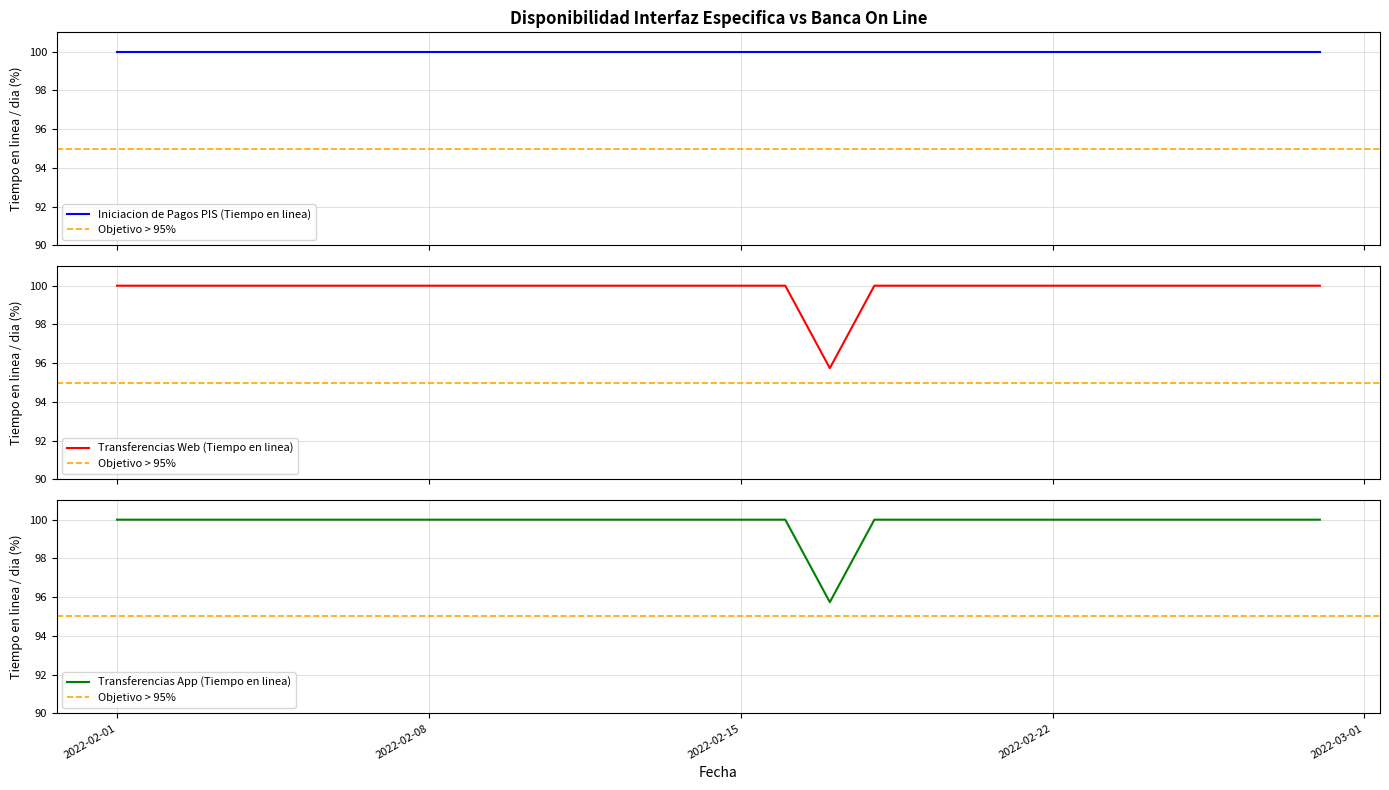

In Transferencias App (Tiempo en linea), how many points are lower than both neighbors (excluding endpoints)?

1